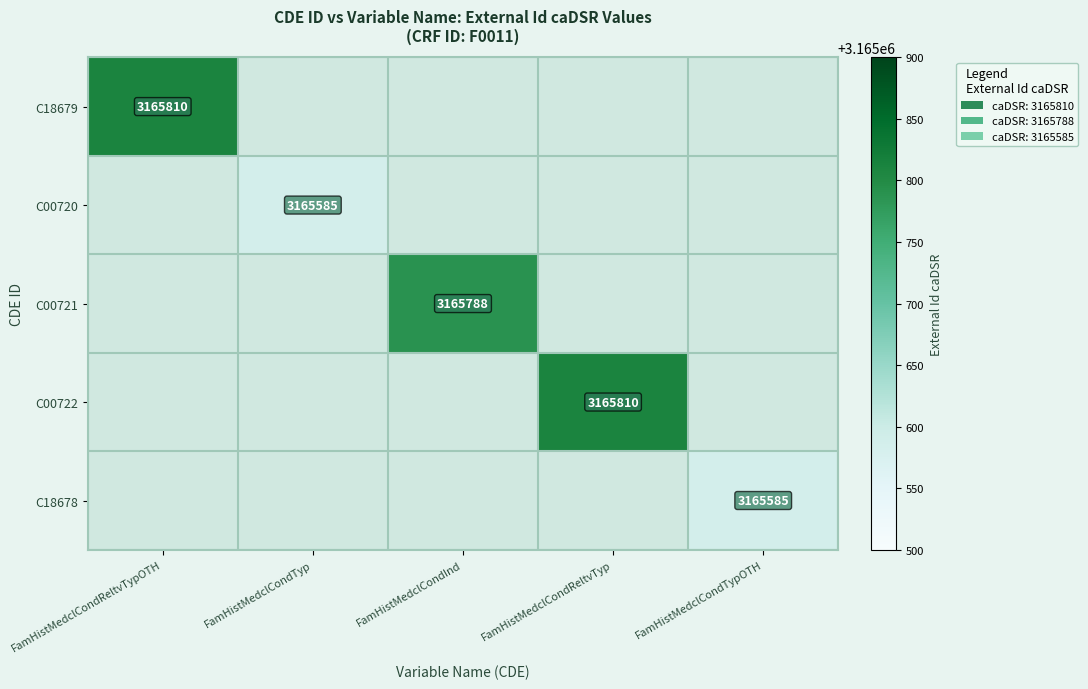

The C18679 series shows -2033802 at FamHistMedclCondInd. True or false?

False